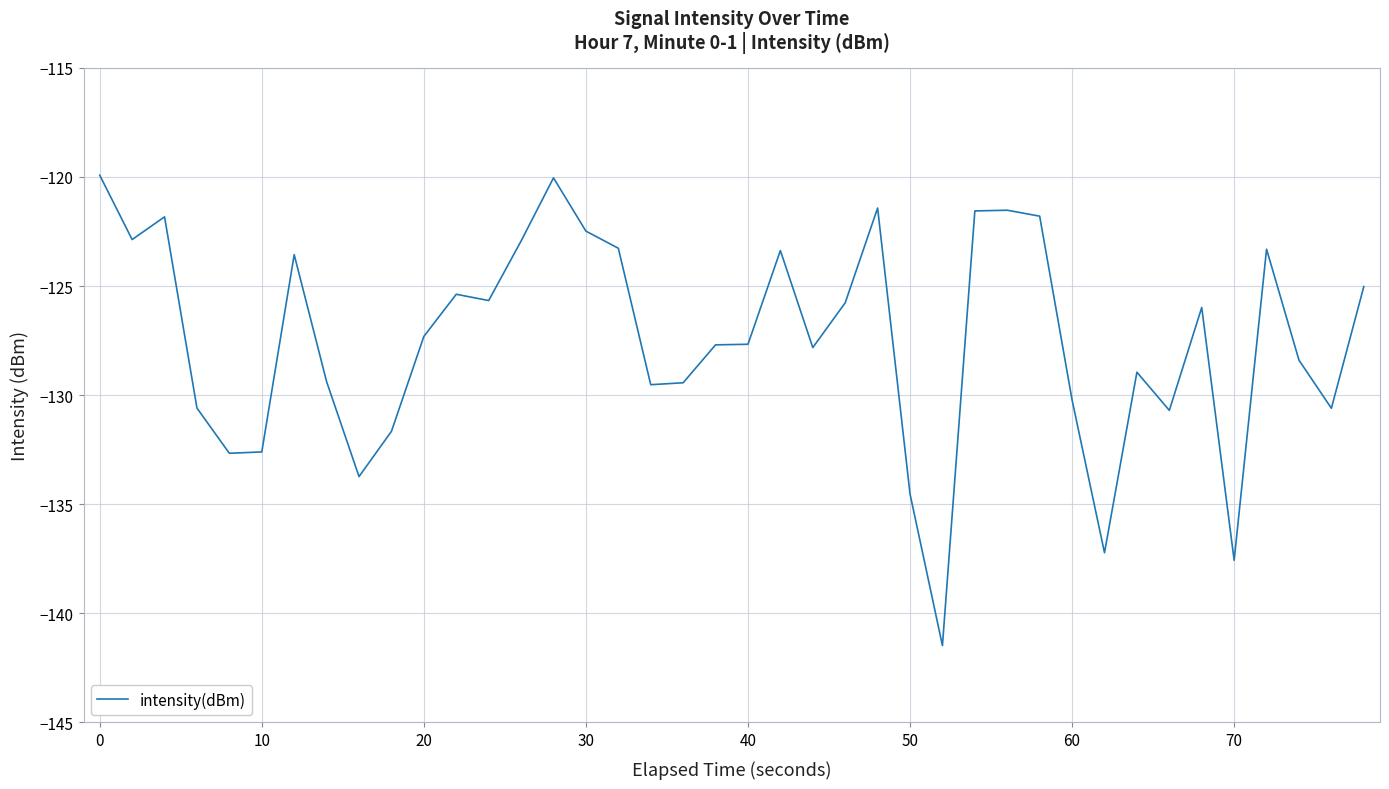

What is the greatest value displayed?

-119.9